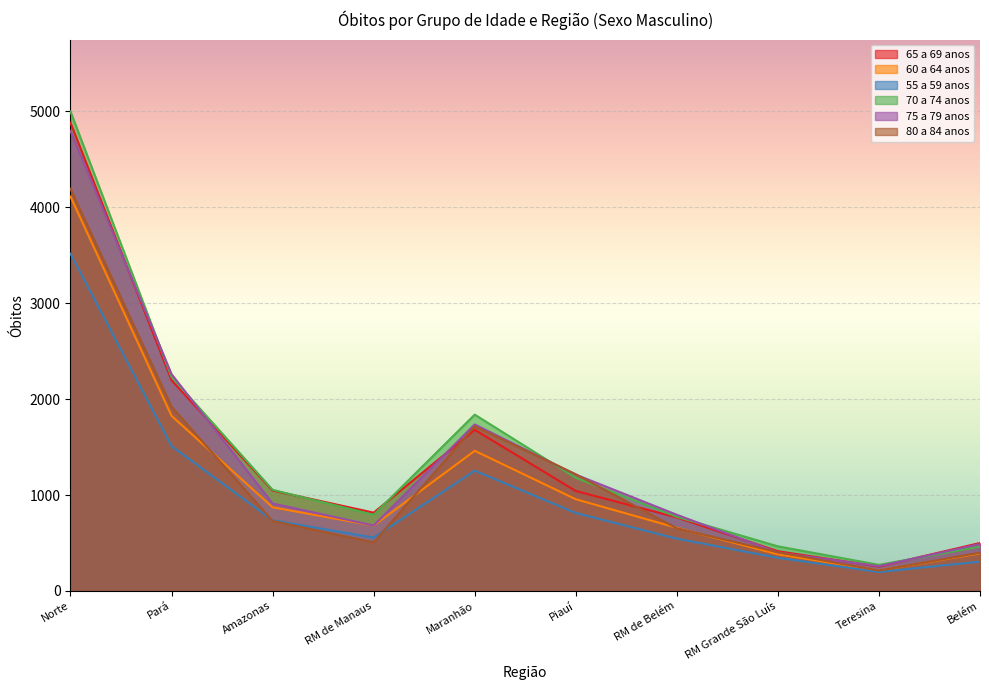

At which category does 55 a 59 anos reach its first local peak?

Maranhão